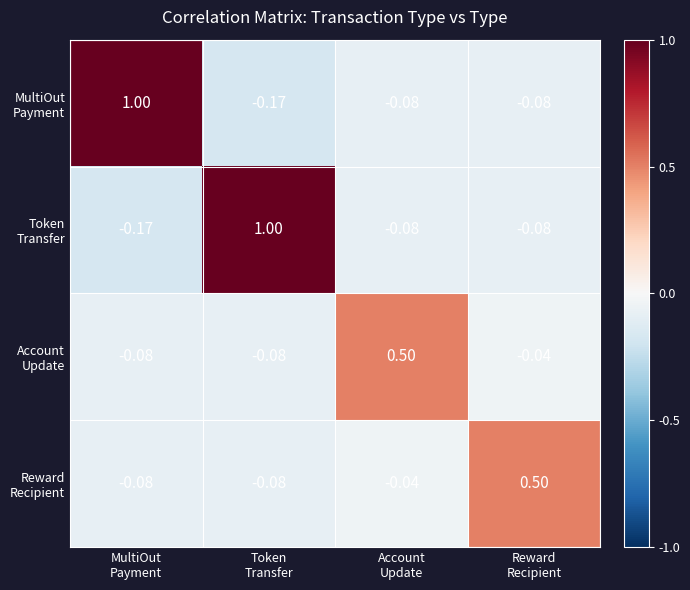

Count the number of categories in the chart.

4